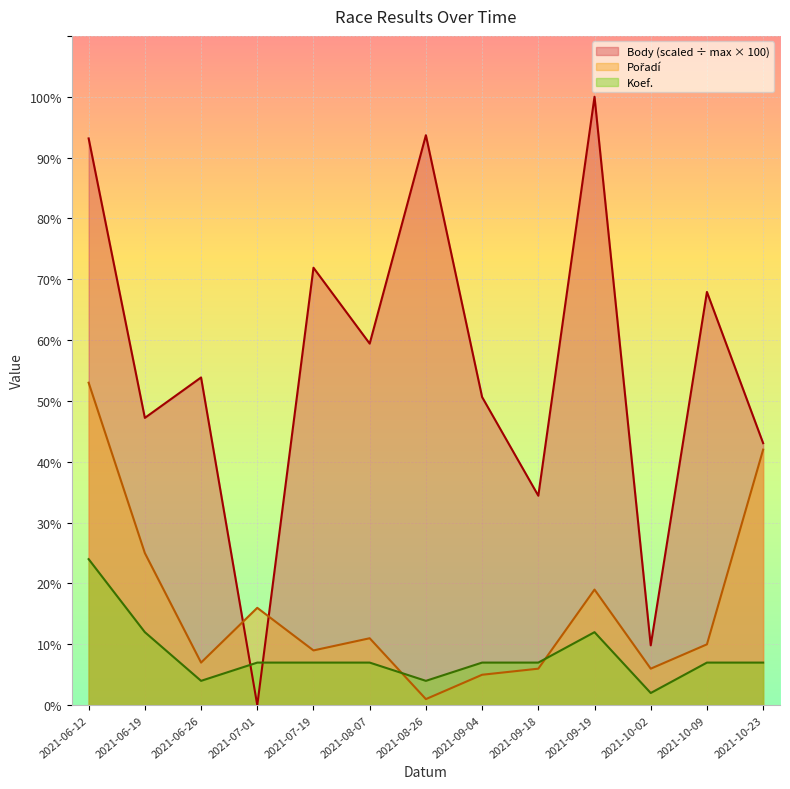

Reading left to right, extract all data points from this chart.

Body: 2021-06-12=93.1	2021-06-19=47.2	2021-06-26=53.9	2021-07-01=0.0	2021-07-19=71.9	2021-08-07=59.4	2021-08-26=93.7	2021-09-04=50.6	2021-09-18=34.4	2021-09-19=100.0	2021-10-02=9.8	2021-10-09=67.9	2021-10-23=43.1
Pořadí: 2021-06-12=53.0	2021-06-19=25.0	2021-06-26=7.0	2021-07-01=16.0	2021-07-19=9.0	2021-08-07=11.0	2021-08-26=1.0	2021-09-04=5.0	2021-09-18=6.0	2021-09-19=19.0	2021-10-02=6.0	2021-10-09=10.0	2021-10-23=42.0
Koef.: 2021-06-12=24.0	2021-06-19=12.0	2021-06-26=4.0	2021-07-01=7.0	2021-07-19=7.0	2021-08-07=7.0	2021-08-26=4.0	2021-09-04=7.0	2021-09-18=7.0	2021-09-19=12.0	2021-10-02=2.0	2021-10-09=7.0	2021-10-23=7.0